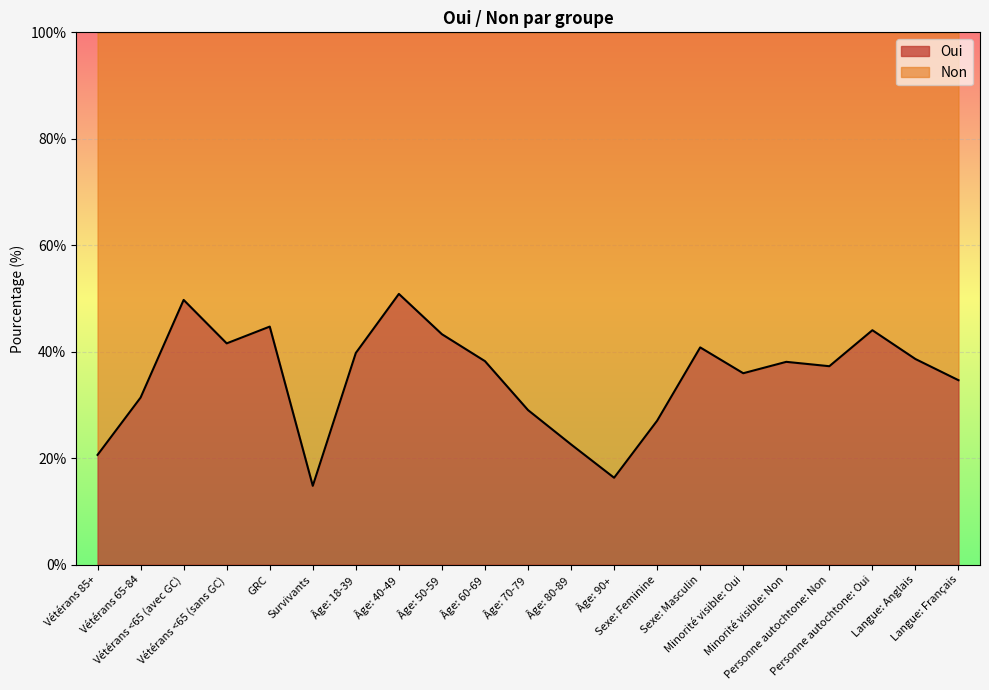

What is the label of the 1st point from the right?

Langue: Français